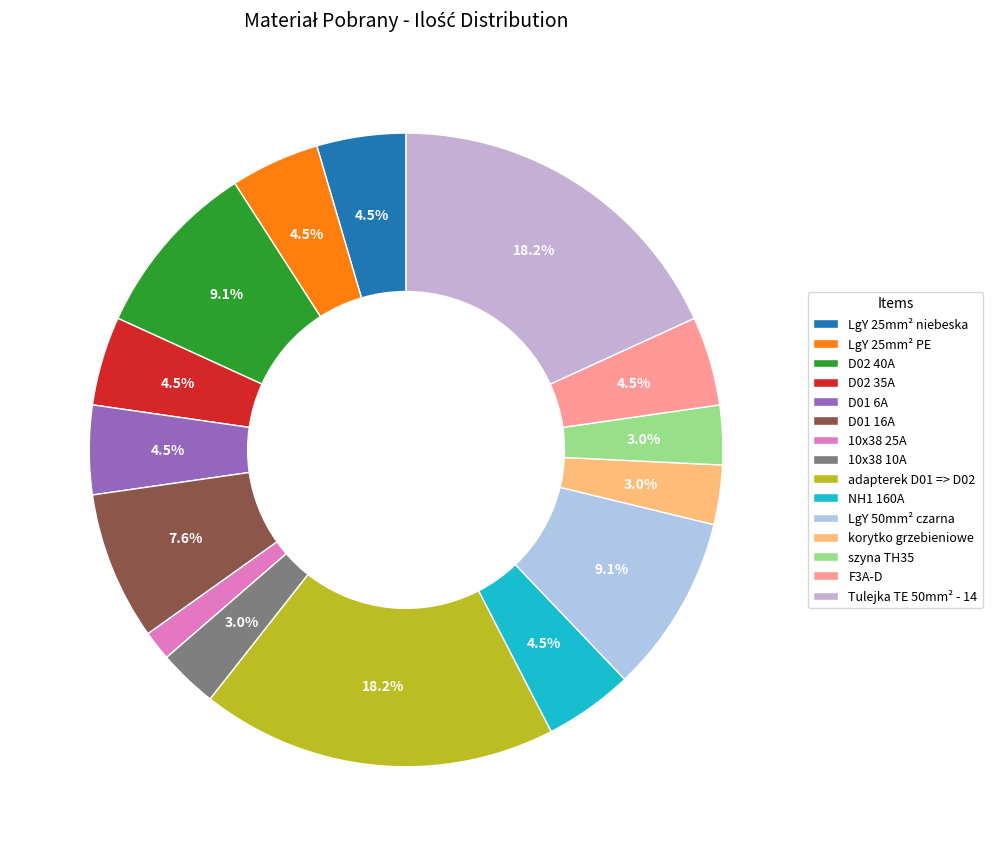

What percentage is NOT represented by LgY 50mm² czarna?

90.9%